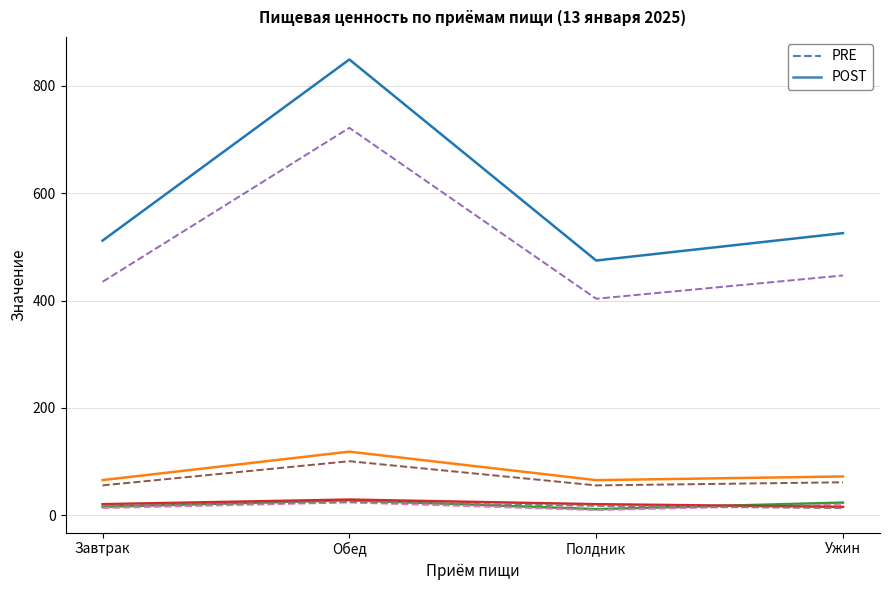

What is the difference between the highest and lowest values at Обед?

825.5